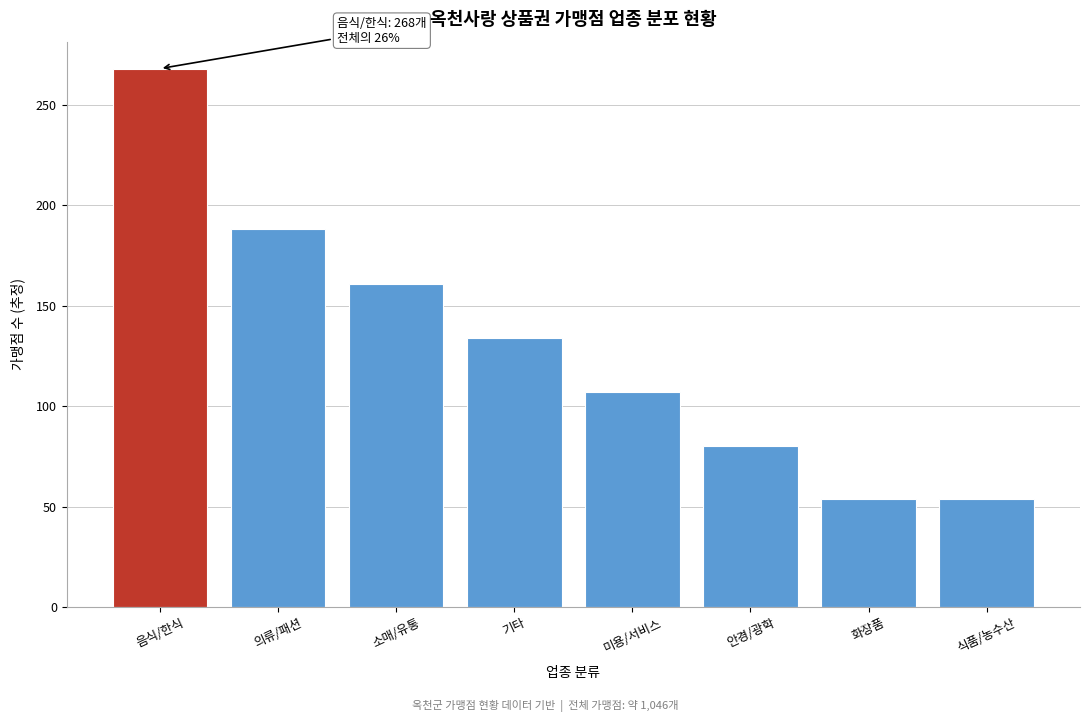

Reading left to right, extract all data points from this chart.

음식/한식=268	의류/패션=188	소매/유통=161	기타=134	미용/서비스=107	안경/광학=80	화장품=54	식품/농수산=54